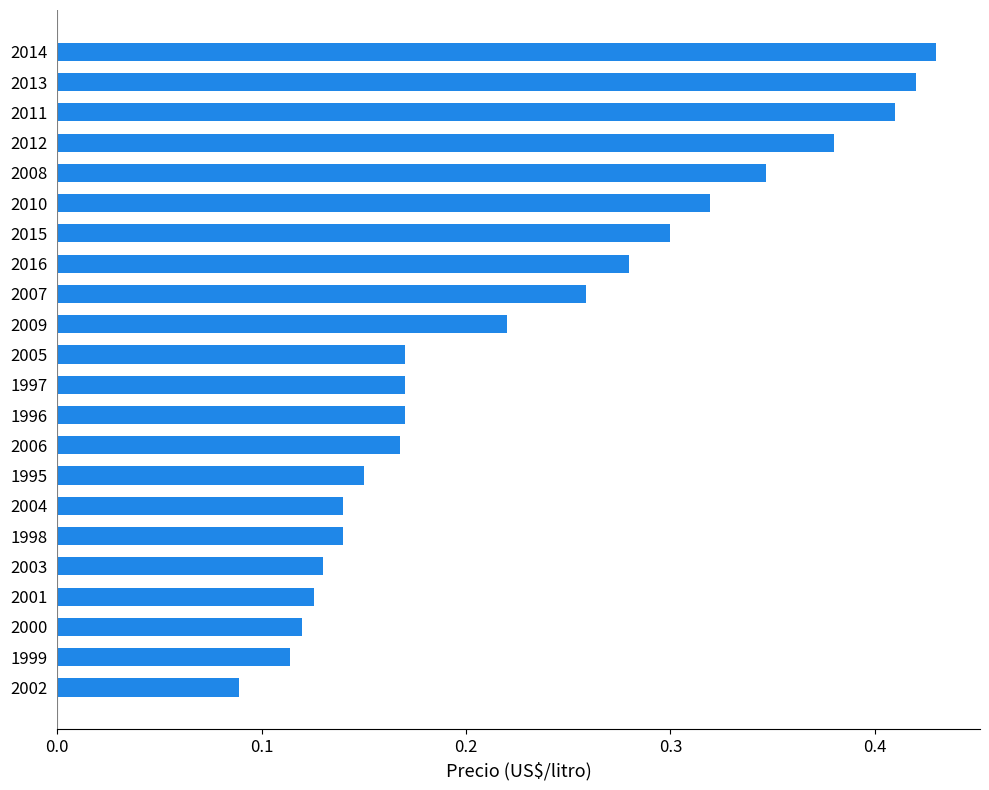

Which category has the highest value across all series?

2014